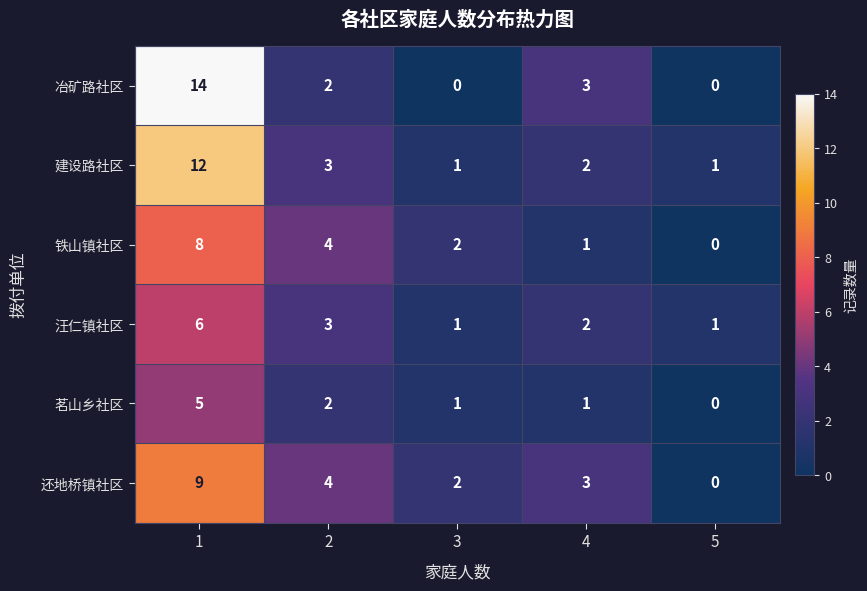

At which label does 还地桥镇社区 reach its minimum?

5